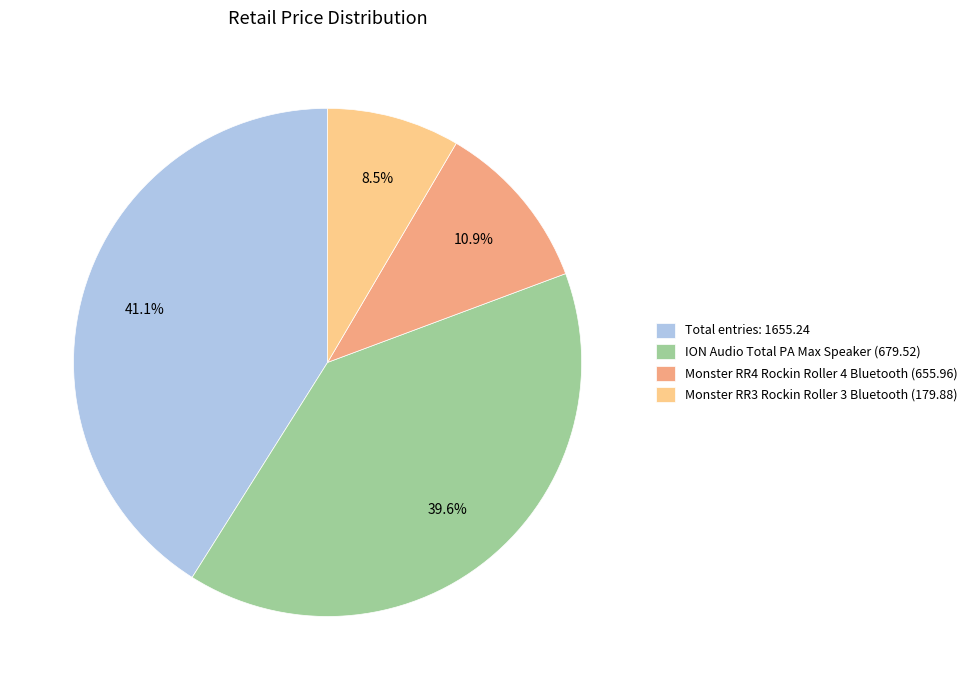

Does any single category account for the majority?

No